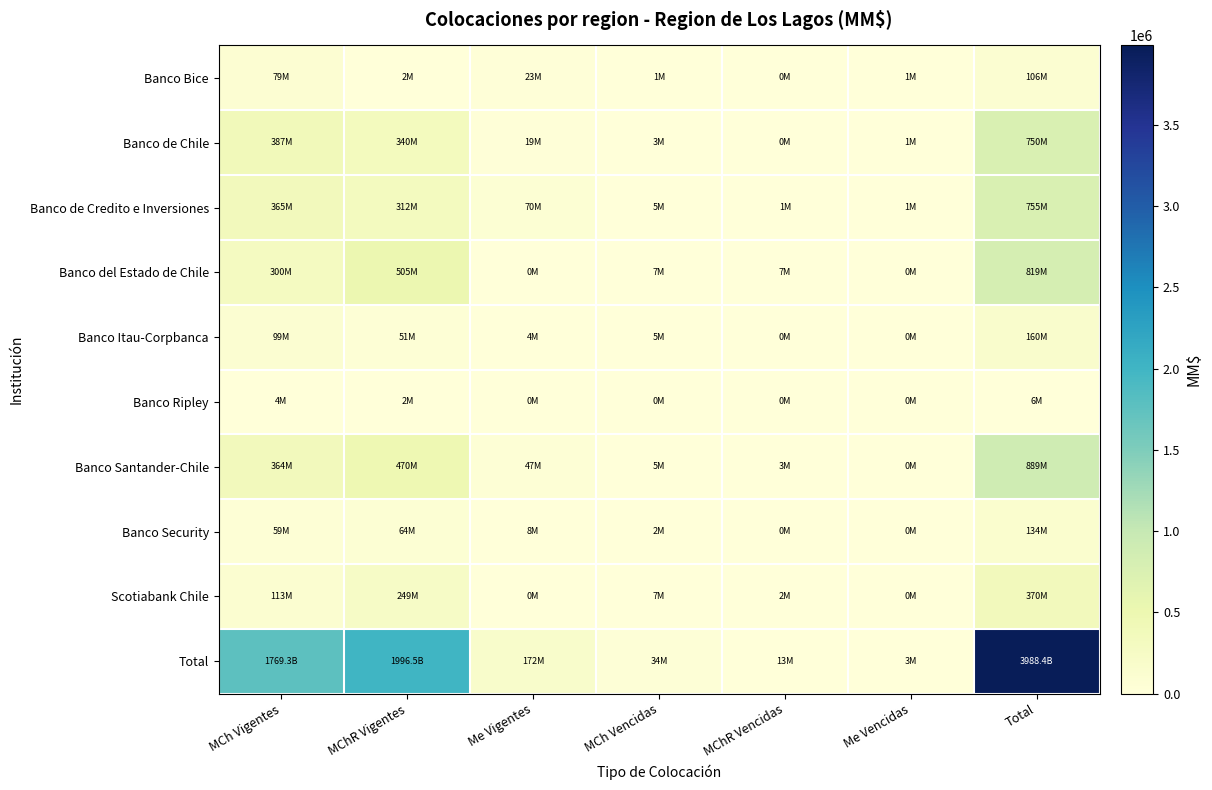

Reading right to left, extract all data points from this chart.

Banco Bice: Total=105545.6	Me Vencidas=591.2	MChR Vencidas=0.0	MCh Vencidas=1099.3	Me Vigentes=22890.6	MChR Vigentes=2464.3	MCh Vigentes=78500.1
Banco de Chile: Total=749510.8	Me Vencidas=573.7	MChR Vencidas=35.5	MCh Vencidas=2537.1	Me Vigentes=19427.0	MChR Vigentes=340359.8	MCh Vigentes=386577.8
Banco de Credito e Inversiones: Total=754821.1	Me Vencidas=877.0	MChR Vencidas=1144.9	MCh Vencidas=5445.2	Me Vigentes=70162.6	MChR Vigentes=311859.4	MCh Vigentes=365332.0
Banco del Estado de Chile: Total=818991.8	Me Vencidas=0.0	MChR Vencidas=6772.3	MCh Vencidas=6724.7	Me Vigentes=284.7	MChR Vigentes=505283.2	MCh Vigentes=299927.0
Banco Itau-Corpbanca: Total=159675.3	Me Vencidas=417.7	MChR Vencidas=354.7	MCh Vencidas=4654.7	Me Vigentes=4128.0	MChR Vigentes=51448.2	MCh Vigentes=98671.9
Banco Ripley: Total=6226.5	Me Vencidas=0.0	MChR Vencidas=29.5	MCh Vencidas=51.4	Me Vigentes=0.0	MChR Vigentes=2254.2	MCh Vigentes=3891.4
Banco Santander-Chile: Total=889407.2	Me Vencidas=424.7	MChR Vencidas=2708.5	MCh Vencidas=5497.8	Me Vigentes=47052.2	MChR Vigentes=469967.6	MCh Vigentes=363756.3
Banco Security: Total=134081.6	Me Vencidas=0.0	MChR Vencidas=136.1	MCh Vencidas=1886.0	Me Vigentes=8485.5	MChR Vigentes=64251.0	MCh Vigentes=59322.9
Scotiabank Chile: Total=370178.2	Me Vencidas=0.0	MChR Vencidas=1662.7	MCh Vencidas=6572.5	Me Vigentes=0.0	MChR Vigentes=248596.7	MCh Vigentes=113346.2
Total: Total=3988438.1	Me Vencidas=2884.3	MChR Vencidas=12844.2	MCh Vencidas=34468.8	Me Vigentes=172430.6	MChR Vigentes=1996484.5	MCh Vigentes=1769325.6